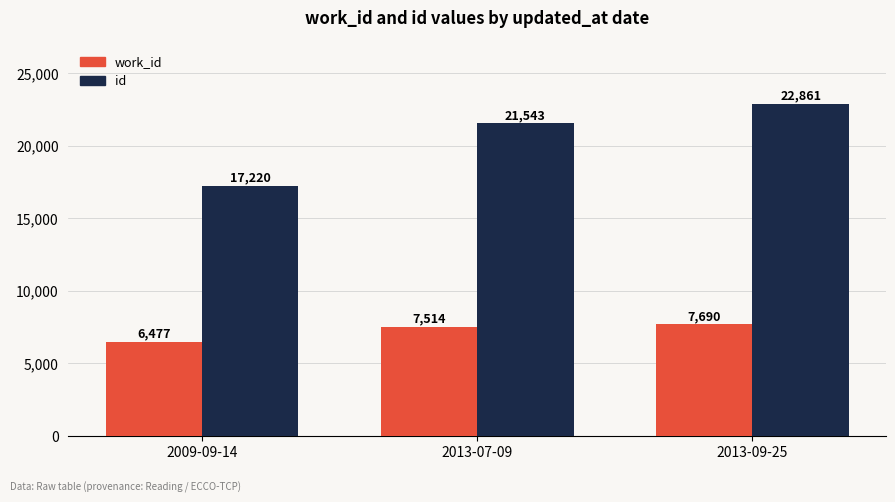

Reading left to right, transcribe all the data shown in this chart.

work_id: 6477	7514	7690
id: 17220	21543	22861